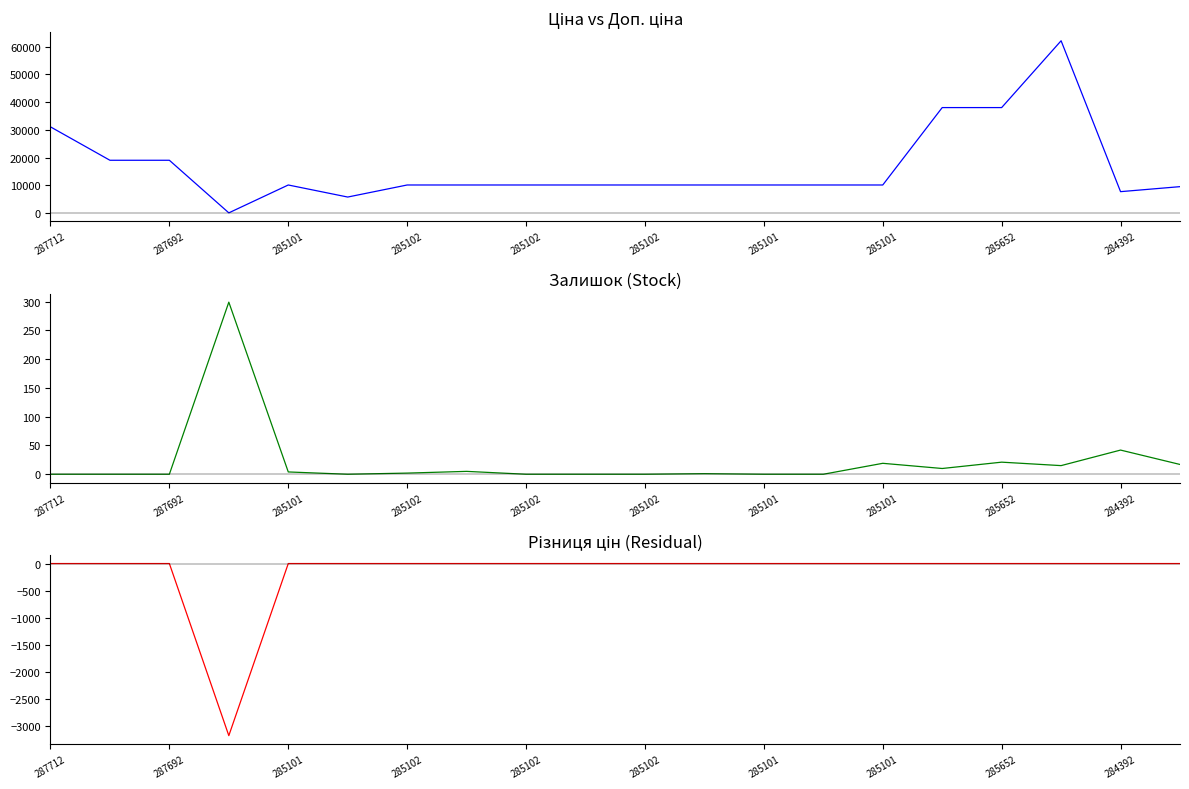

What is the greatest value displayed?

62116.9